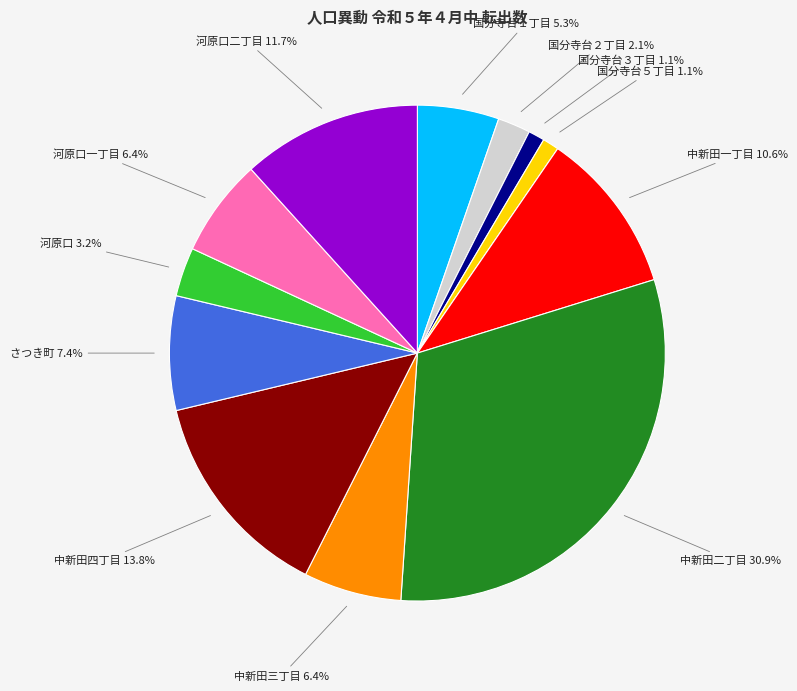

Is there a majority slice in this chart?

No